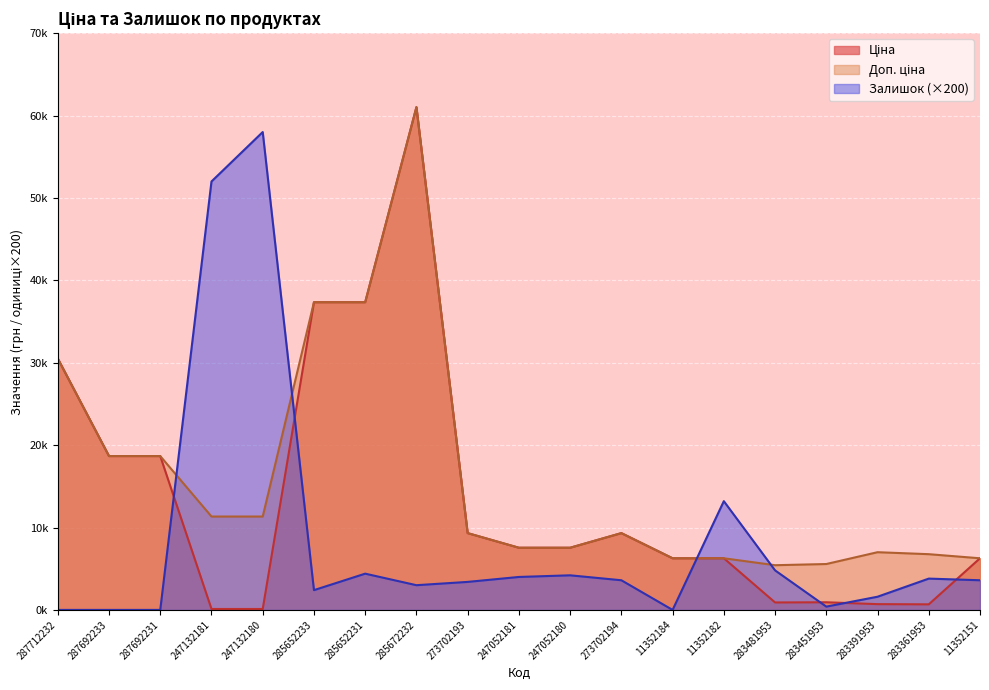

What is the total value across all series at 285652233?

77086.0